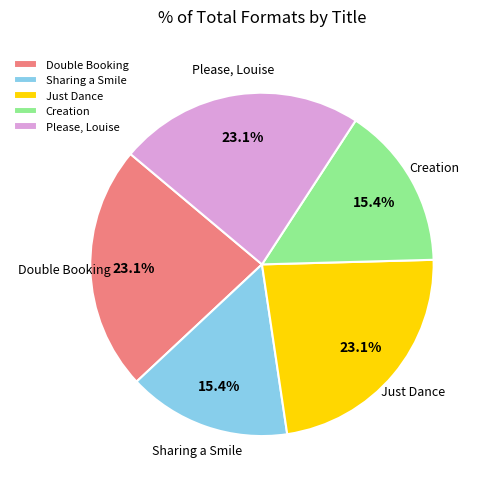

What percentage is the Please, Louise slice, to the nearest percent?

23%